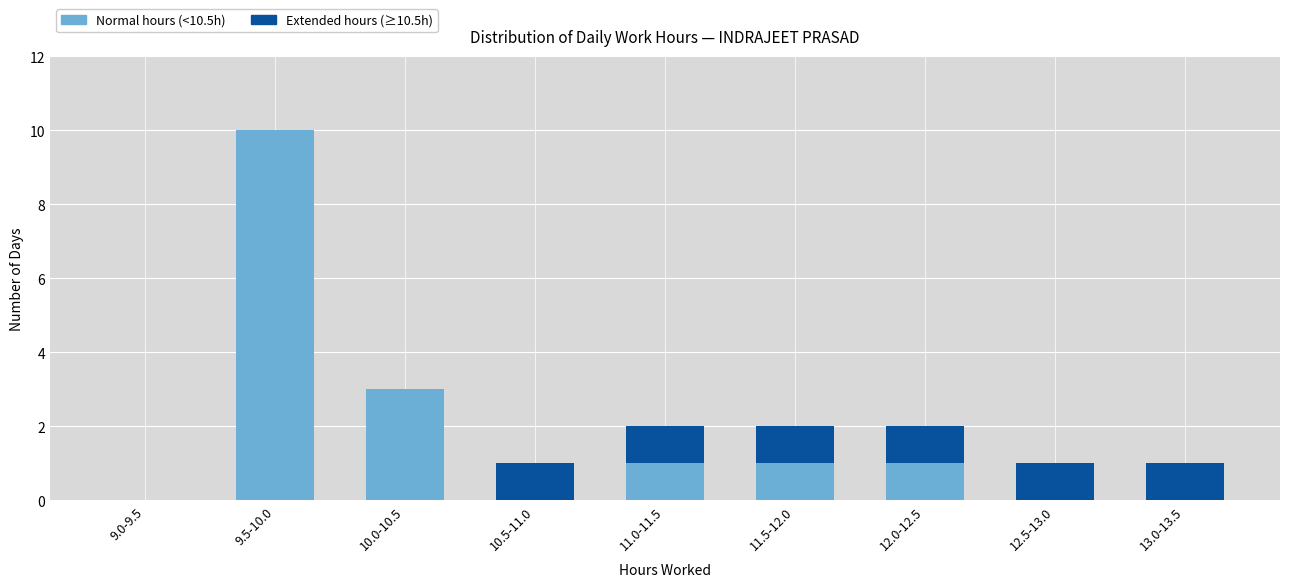

Reading right to left, what are the values for Normal hours (<10.5h)?

13.0-13.5=0	12.5-13.0=0	12.0-12.5=1	11.5-12.0=1	11.0-11.5=1	10.5-11.0=0	10.0-10.5=3	9.5-10.0=10	9.0-9.5=0